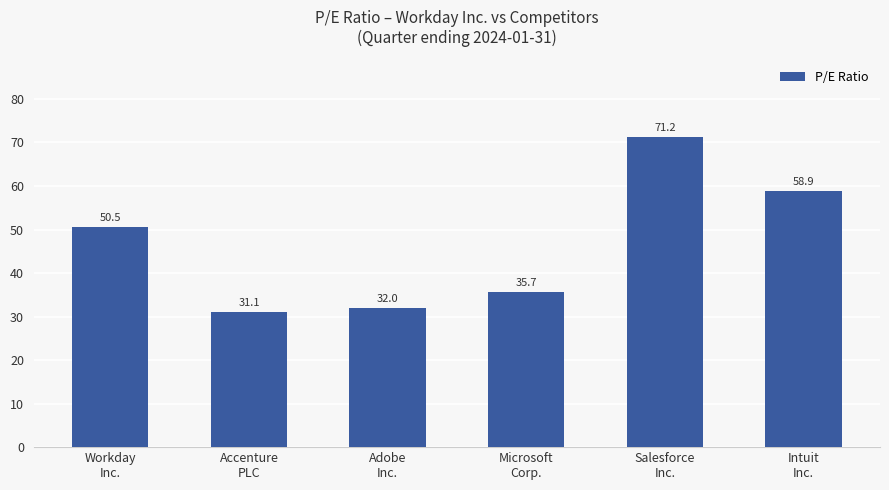

What position from the left is Salesforce
Inc.?

5